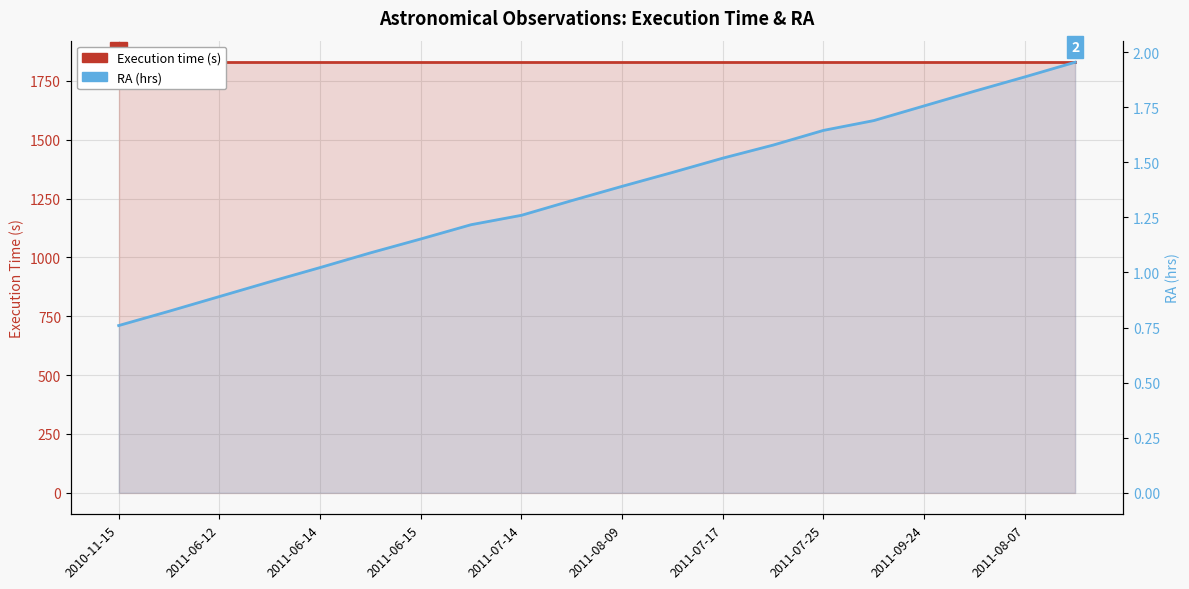

The Execution time (s) series shows 1829.0 at 2011-06-15. True or false?

True